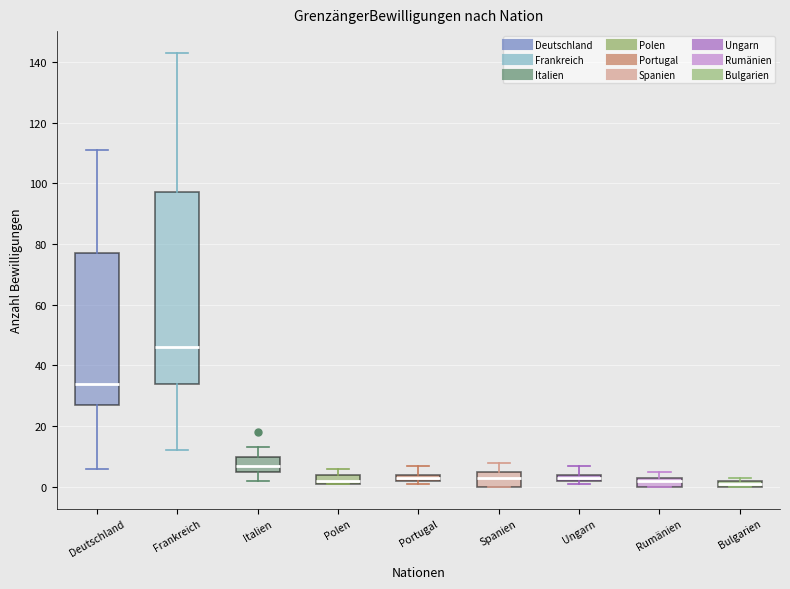

Where is the upper edge of the box for Portugal on the y-axis? The values are not printed on the chart, so give them approximately, as read against the axis.

4